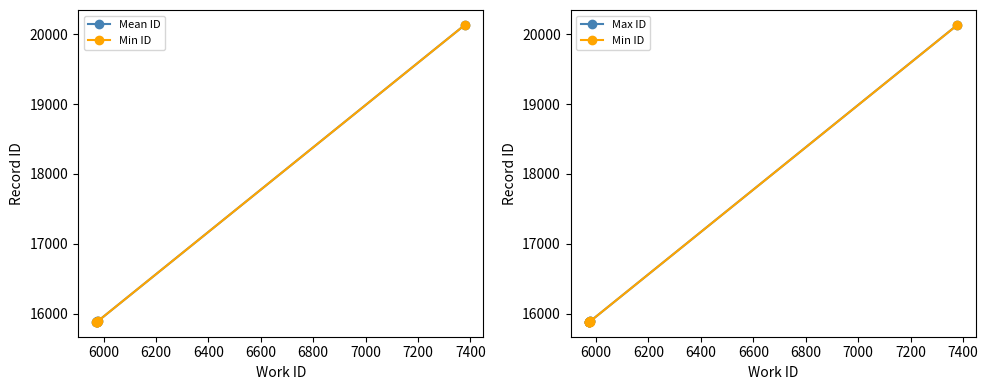

True or false: Min ID has more than 2 interior local peaks.

False